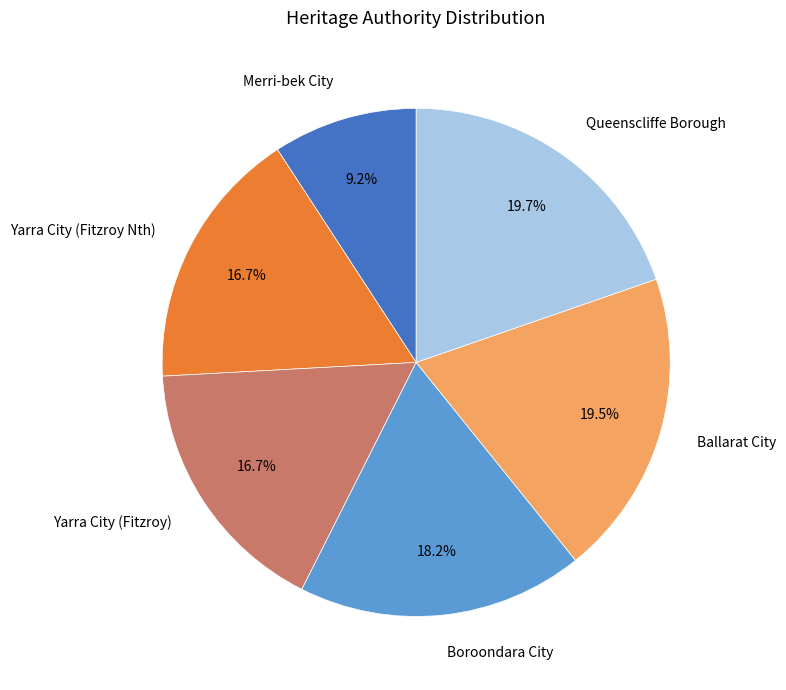

How many segments does this pie chart have?

6